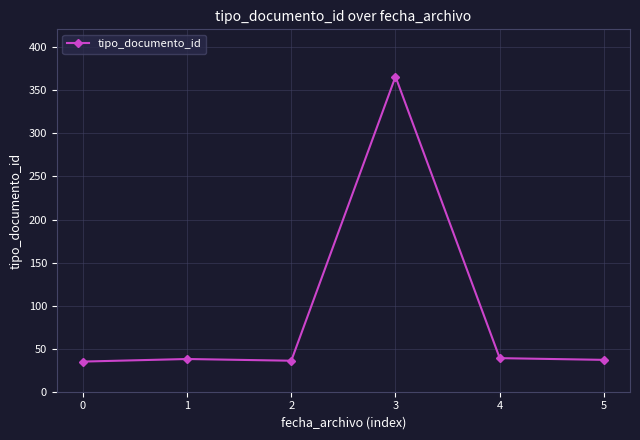

What is the ratio of the value at 4 to the value at 2?

1.1